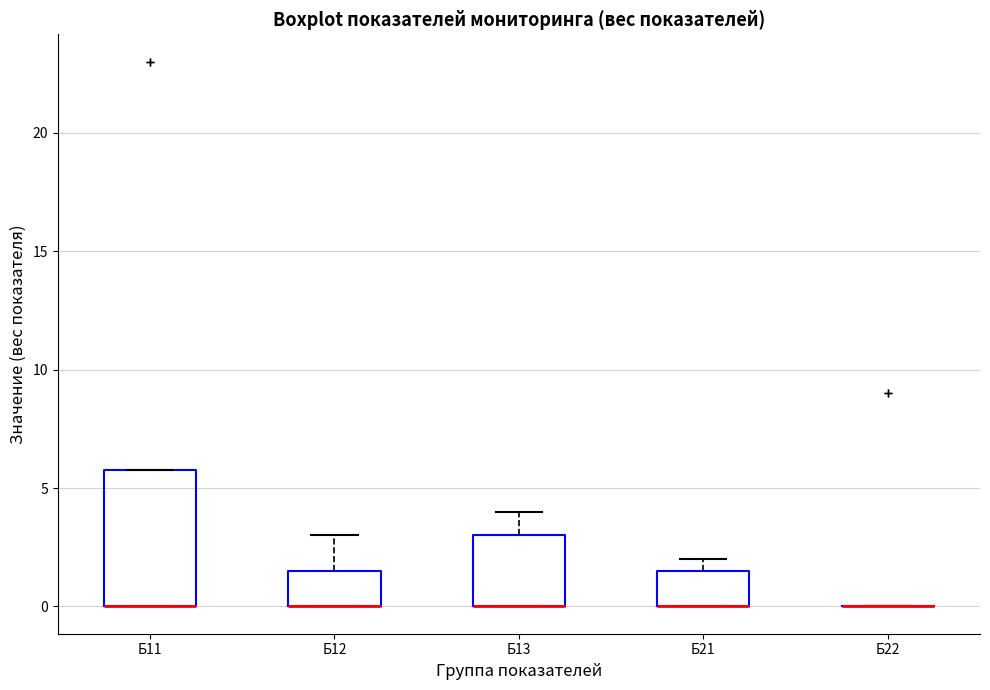

Reading left to right, transcribe this box plot: for each box, give where its median line is, the range the box spans, and where its two whiskers end, as read against the y-axis. The values are not printed on the chart, so give them approximately, as read against the axis.

Б11: median 0.0 (drawn on the box's lower edge), box 0.0 to 6.0, whiskers 0.0 to 6.0
Б12: median 0.0 (drawn on the box's lower edge), box 0.0 to 1.5, whiskers 0.0 to 3.0
Б13: median 0.0 (drawn on the box's lower edge), box 0.0 to 3.0, whiskers 0.0 to 4.0
Б21: median 0.0 (drawn on the box's lower edge), box 0.0 to 1.5, whiskers 0.0 to 2.0
Б22: box collapsed to a line at 0.0, whiskers 0.0 to 0.0